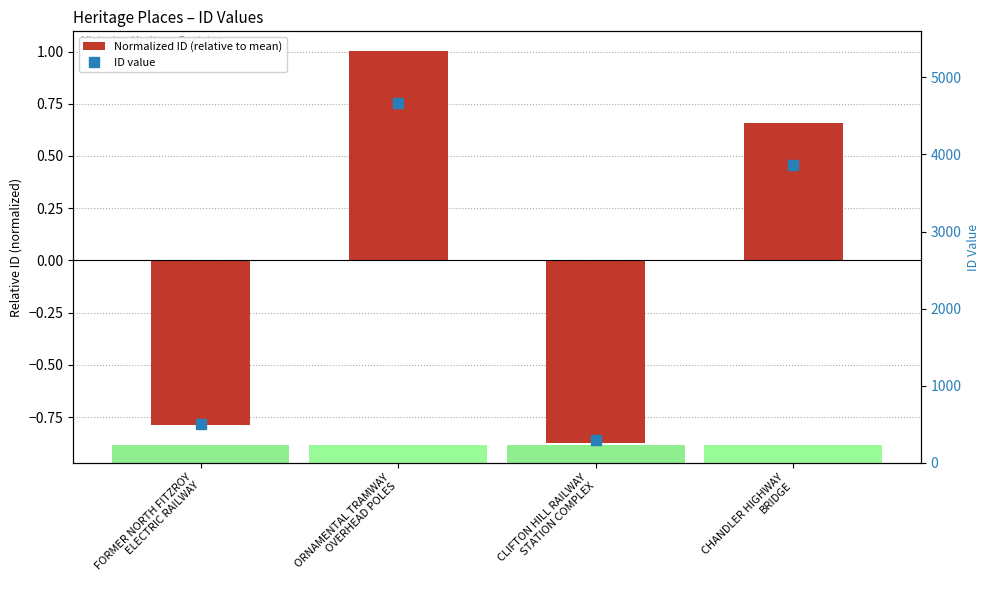

Is the value of Normalized ID (relative to mean) at CLIFTON HILL RAILWAY
STATION COMPLEX greater than the value of ID value at CLIFTON HILL RAILWAY
STATION COMPLEX?

No